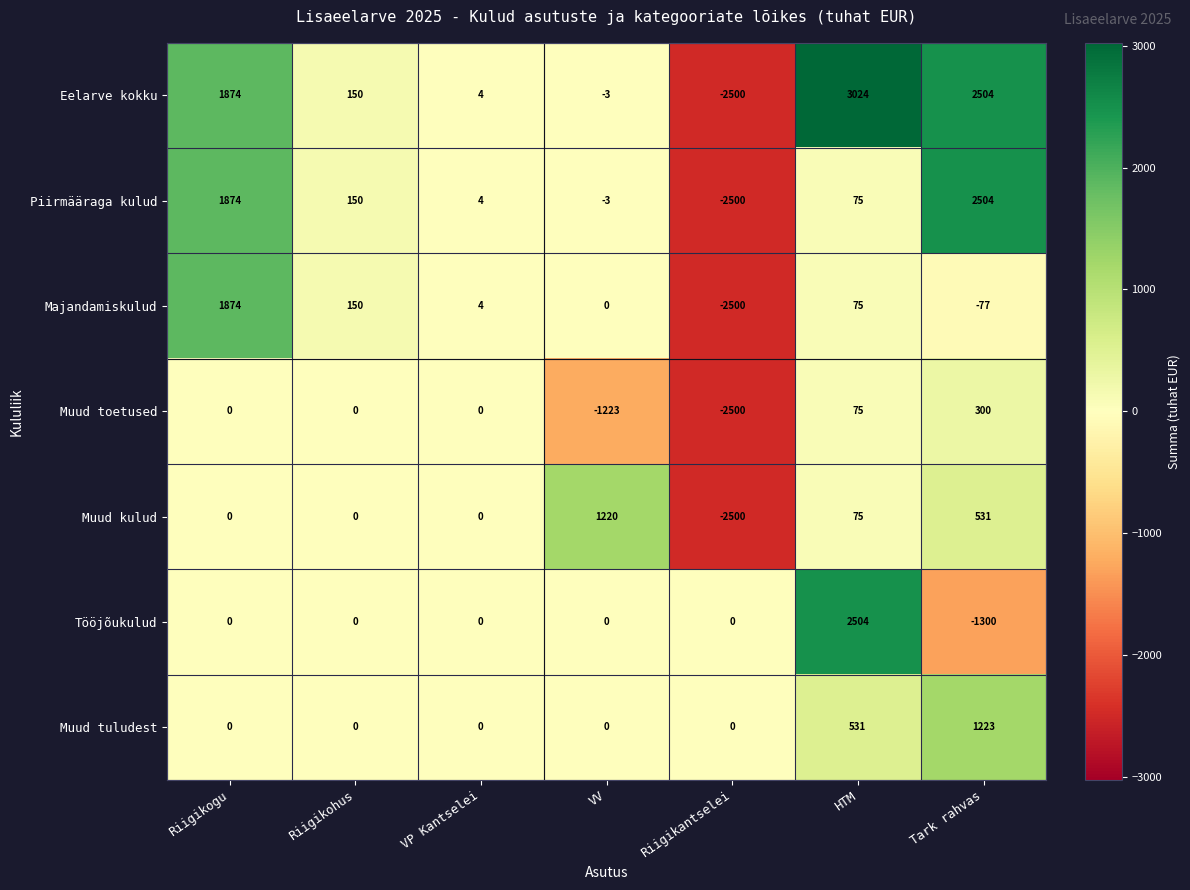

List the labels in order of Piirmääraga kulud value, smallest first.

Riigikantselei, VV, VP Kantselei, HTM, Riigikohus, Riigikogu, Tark rahvas